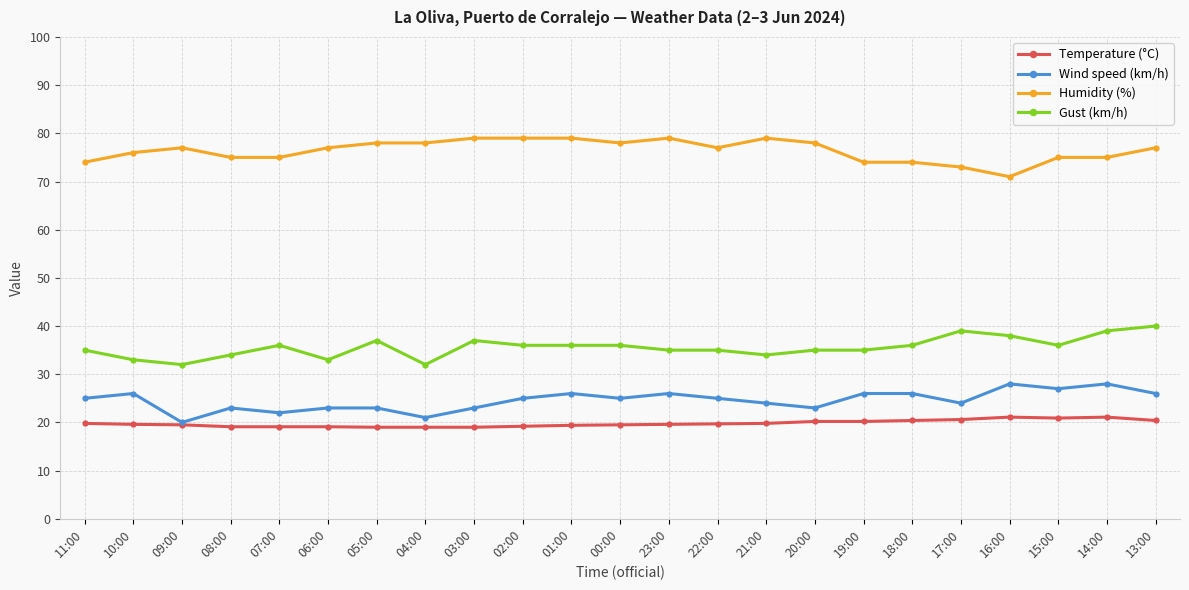

Does the chart have visible grid lines?

Yes